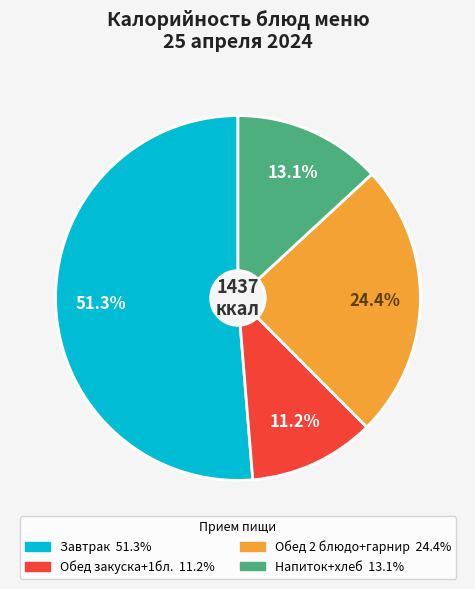

Does any single category account for the majority?

Yes